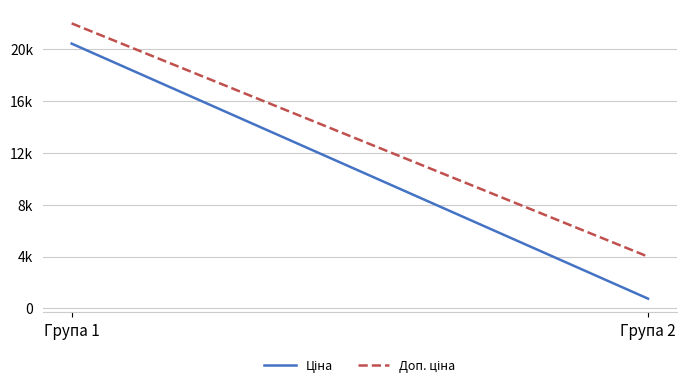

Which series changed the most between Група 1 and Група 2?

Ціна